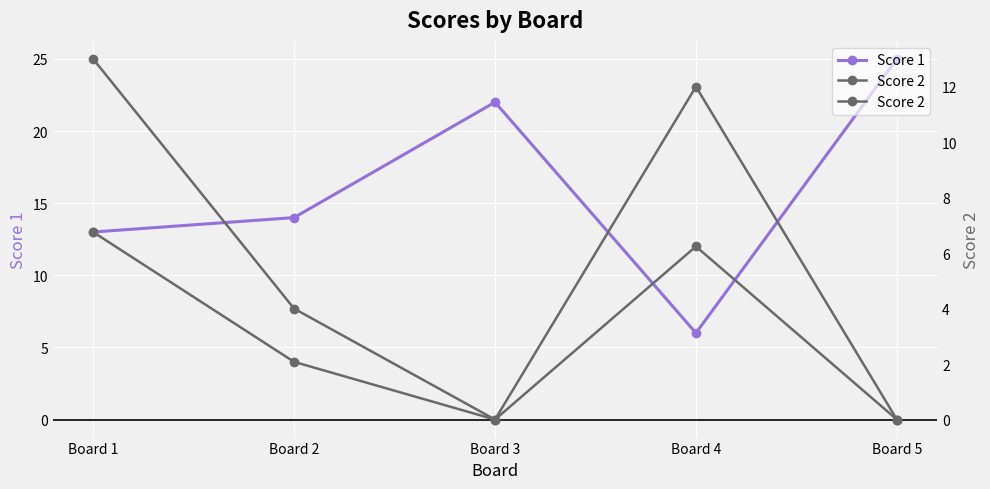

What is the spread (max minus min) of values at Board 5?

25